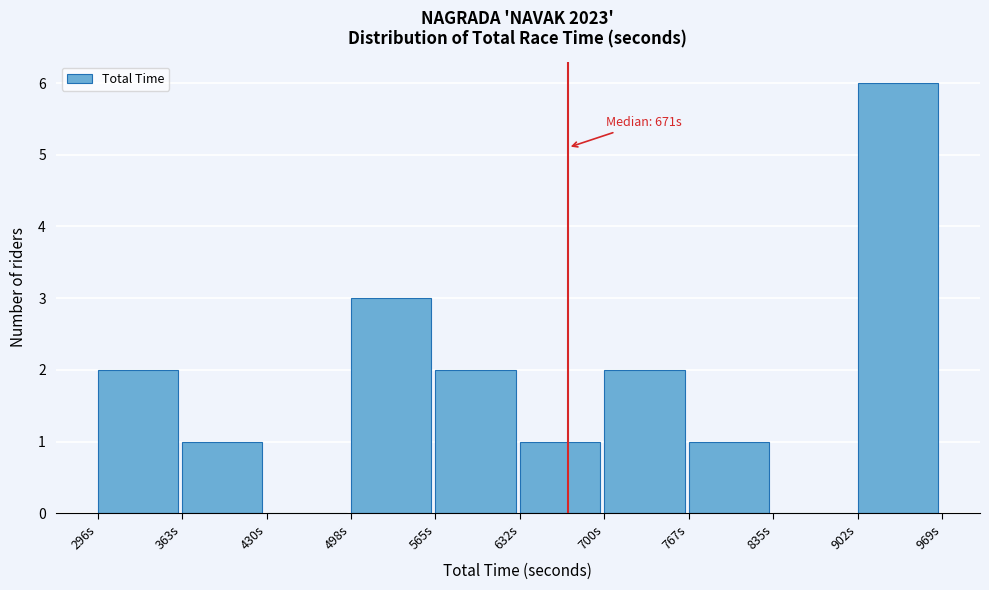

Which range on the x-axis has the tallest bar?

900 to 970